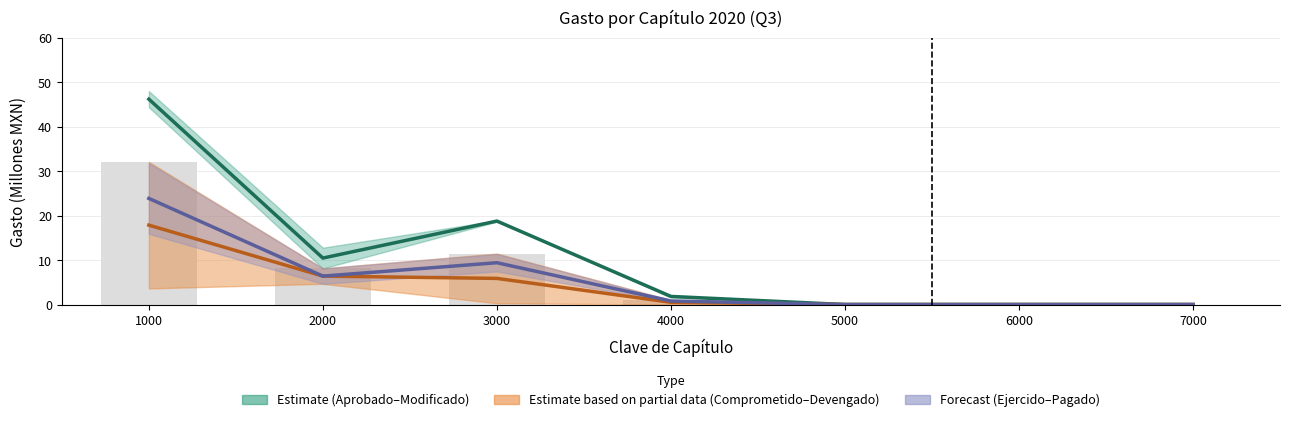

Does the chart contain stacked bars?

No